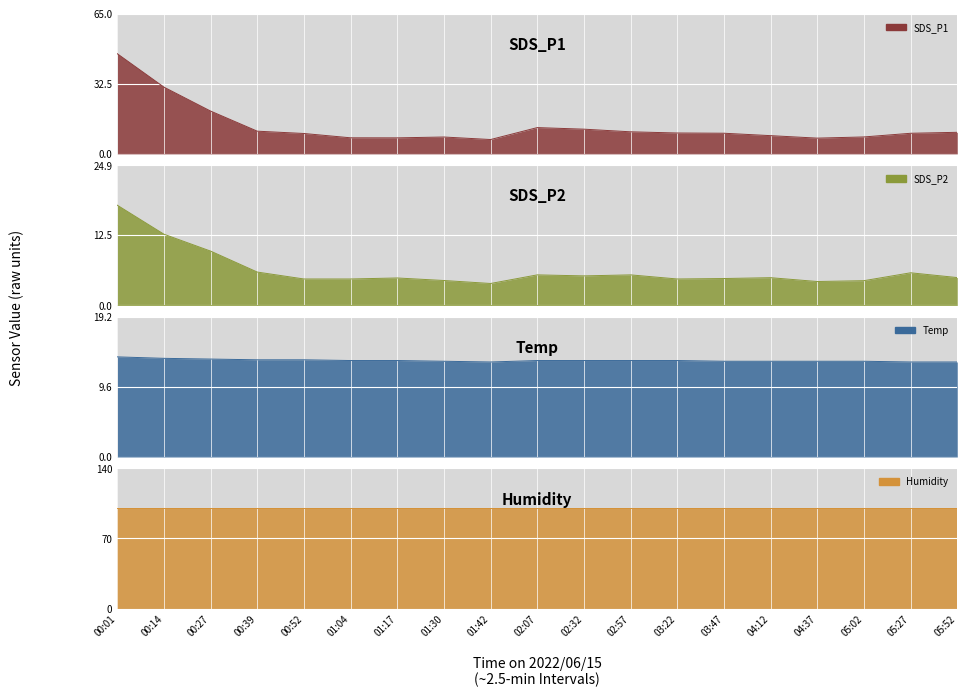

True or false: SDS_P1 and SDS_P2 cross at least once.

False